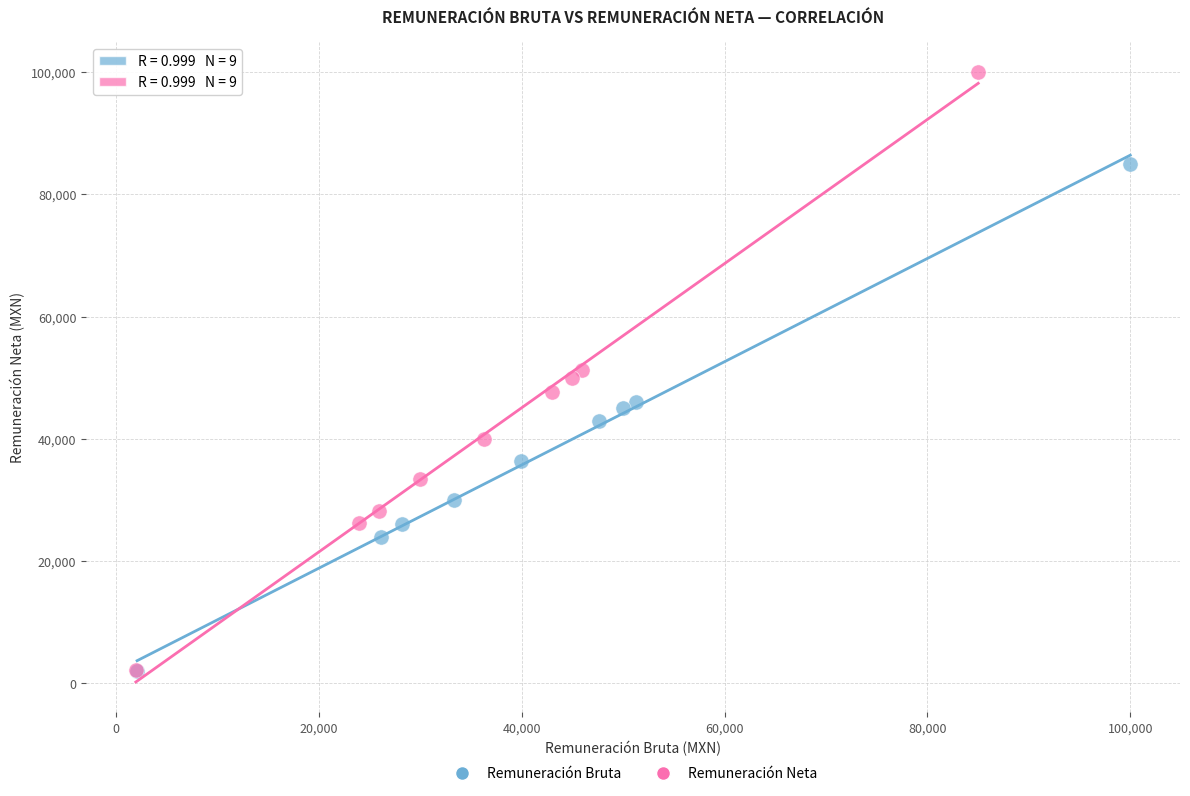

Which series has the largest Y range (max minus min)?

Remuneración Neta